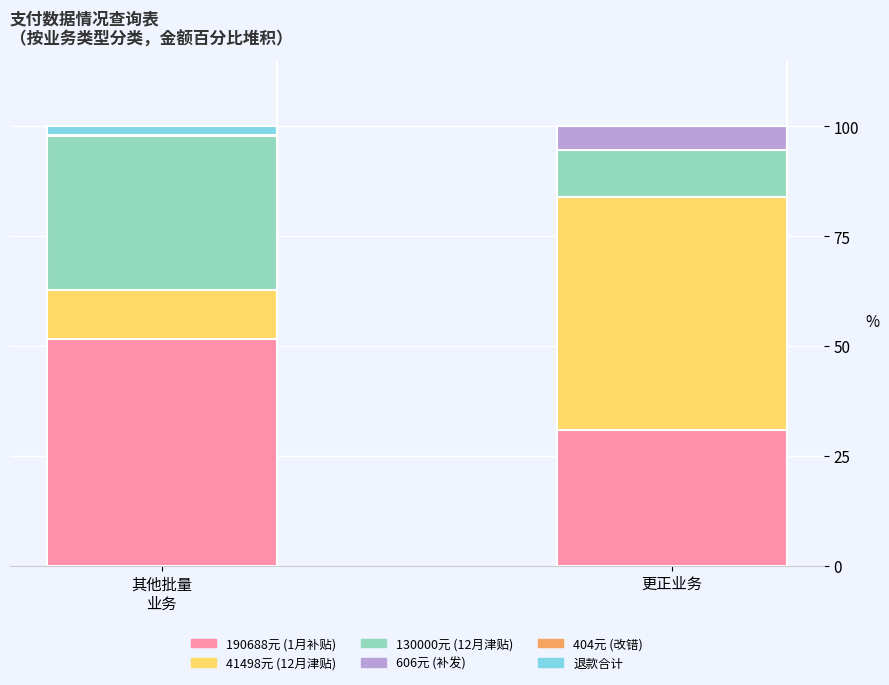

What is the total value across all series at 更正业务?

100.0